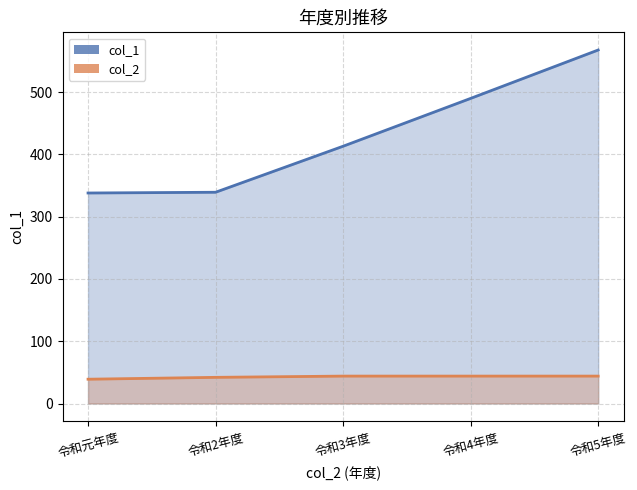

What is the label of the 5th point from the right?

令和元年度